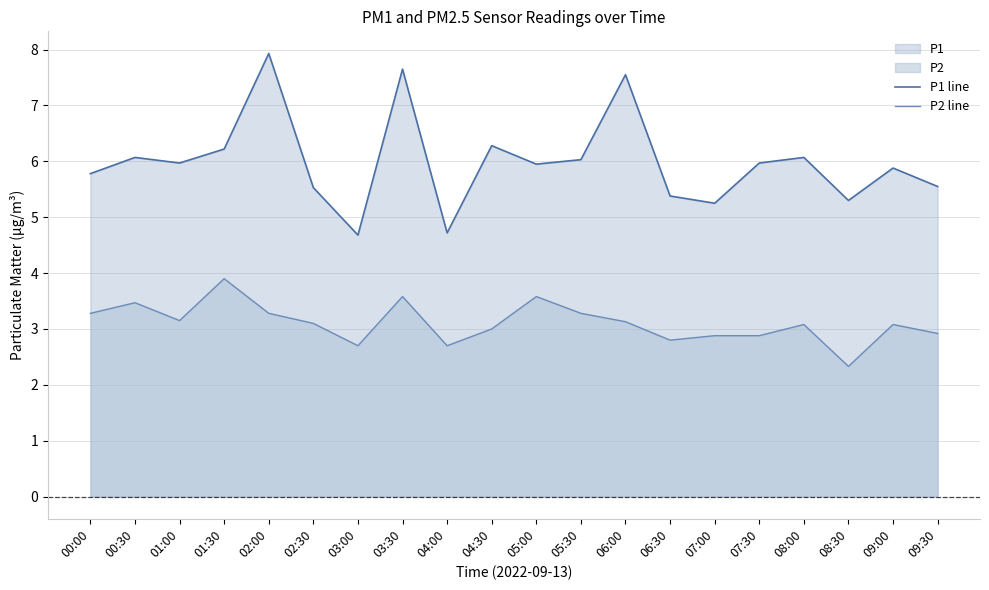

What is the difference between the highest and lowest values at 02:30?

2.4